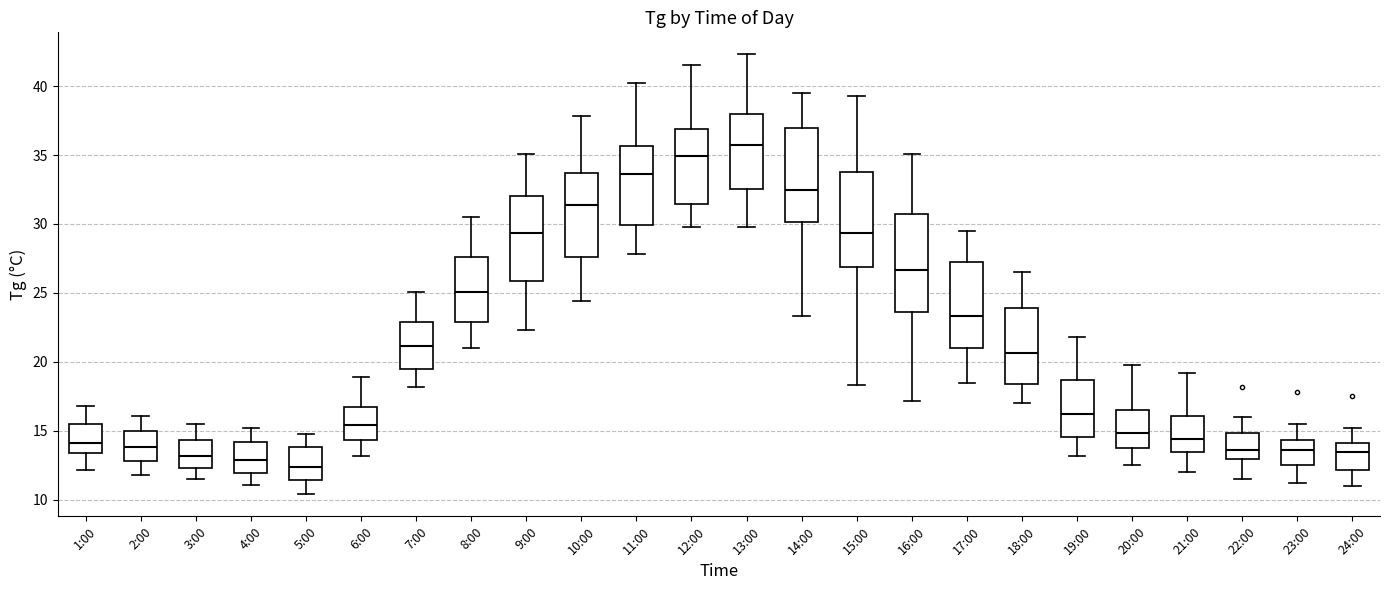

Reading left to right, read every box against the y-axis: the position of its median line, the range the box covers, and the ends of its whiskers. The values are not printed on the chart, so give them approximately, as read against the axis.

1:00: median 14.0, box 13.5 to 15.5, whiskers 12.0 to 17.0
2:00: median 14.0, box 13.0 to 15.0, whiskers 12.0 to 16.0
3:00: median 13.0, box 12.5 to 14.5, whiskers 11.5 to 15.5
4:00: median 13.0, box 12.0 to 14.0, whiskers 11.0 to 15.0
5:00: median 12.5, box 11.5 to 14.0, whiskers 10.5 to 15.0
6:00: median 15.5, box 14.5 to 17.0, whiskers 13.0 to 19.0
7:00: median 21.0, box 19.5 to 23.0, whiskers 18.0 to 25.0
8:00: median 25.0, box 23.0 to 27.5, whiskers 21.0 to 30.5
9:00: median 29.5, box 26.0 to 32.0, whiskers 22.5 to 35.0
10:00: median 31.5, box 27.5 to 33.5, whiskers 24.5 to 38.0
11:00: median 33.5, box 30.0 to 35.5, whiskers 28.0 to 40.0
12:00: median 35.0, box 31.5 to 37.0, whiskers 30.0 to 41.5
13:00: median 36.0, box 32.5 to 38.0, whiskers 30.0 to 42.5
14:00: median 32.5, box 30.0 to 37.0, whiskers 23.5 to 39.5
15:00: median 29.5, box 27.0 to 34.0, whiskers 18.5 to 39.5
16:00: median 26.5, box 23.5 to 31.0, whiskers 17.0 to 35.0
17:00: median 23.5, box 21.0 to 27.0, whiskers 18.5 to 29.5
18:00: median 20.5, box 18.5 to 24.0, whiskers 17.0 to 26.5
19:00: median 16.5, box 14.5 to 18.5, whiskers 13.0 to 22.0
20:00: median 15.0, box 13.5 to 16.5, whiskers 12.5 to 20.0
21:00: median 14.5, box 13.5 to 16.0, whiskers 12.0 to 19.0
22:00: median 13.5, box 13.0 to 15.0, whiskers 11.5 to 16.0
23:00: median 13.5, box 12.5 to 14.5, whiskers 11.0 to 15.5
24:00: median 13.5, box 12.0 to 14.0, whiskers 11.0 to 15.0